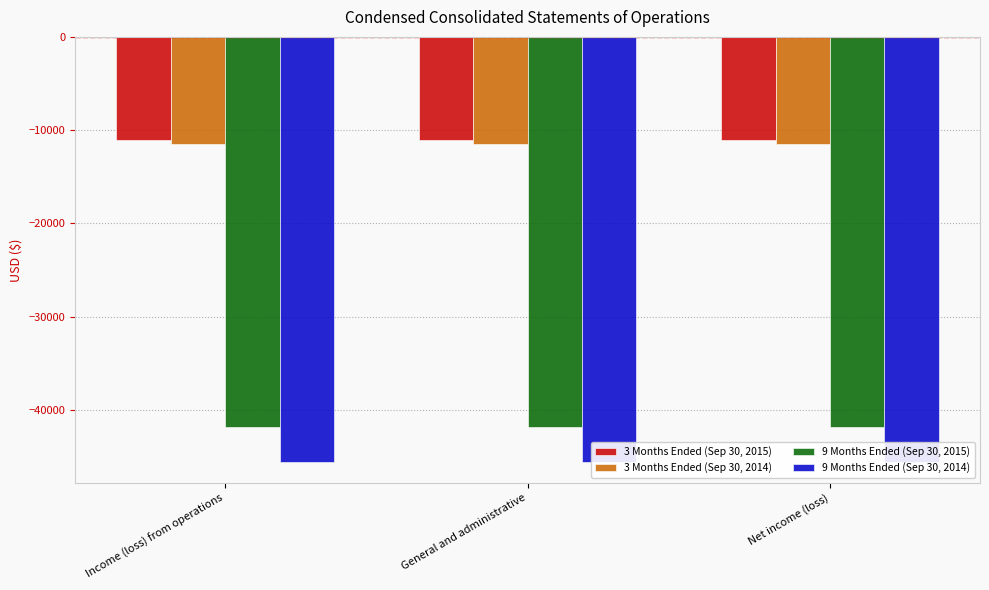

At which category is the sum across all series the highest?

Income (loss) from operations